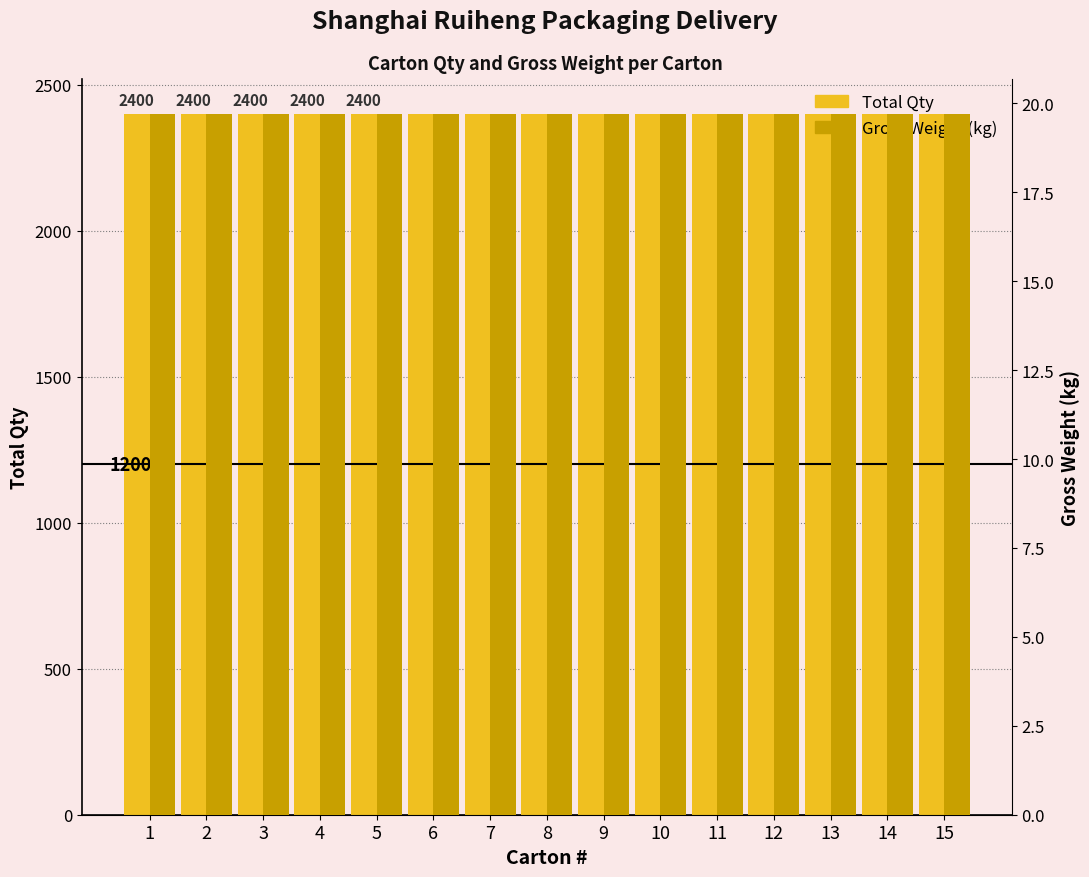

At how many categories does at least one series exceed 1829?

15